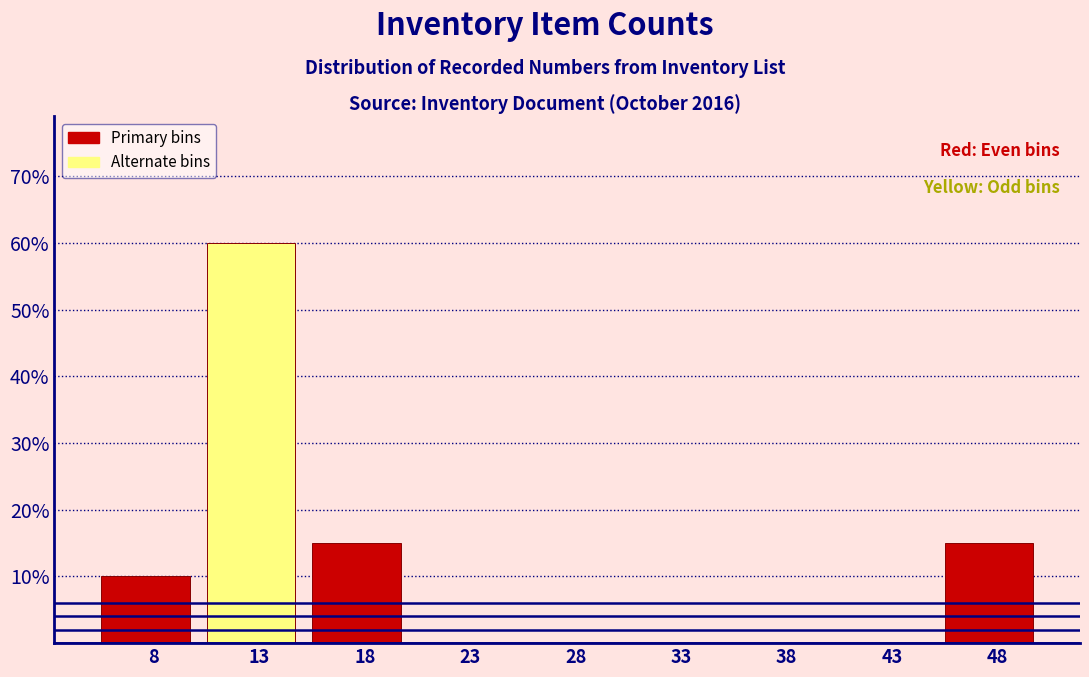

Reading right to left, what are all the values shown in this chart?

48=15	43=0	38=0	33=0	28=0	23=0	18=15	13=60	8=10